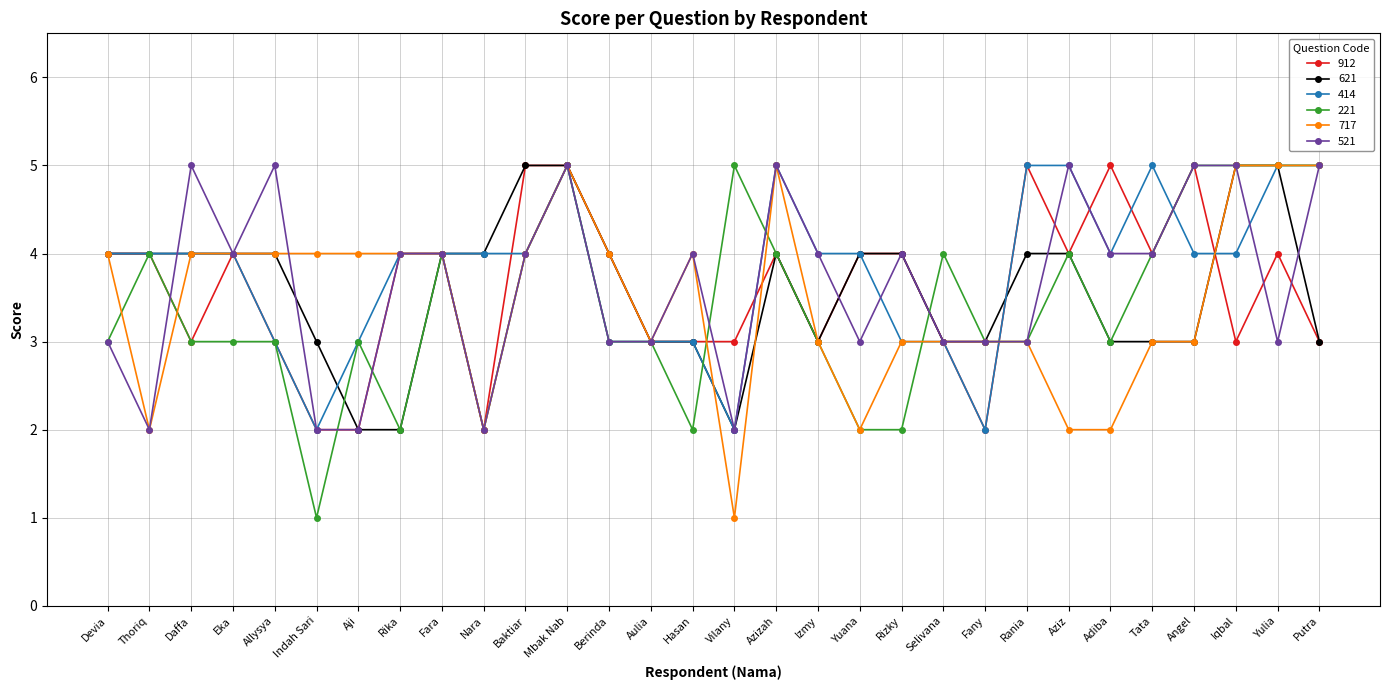

Does the chart display data point markers on the line(s)?

Yes